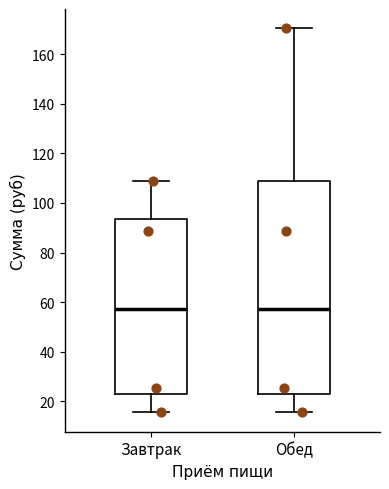

Reading left to right, read every box against the y-axis: the position of its median line, the range the box covers, and the ends of its whiskers. The values are not printed on the chart, so give them approximately, as read against the axis.

Завтрак: median 58, box 24 to 94, whiskers 16 to 108
Обед: median 58, box 24 to 110, whiskers 16 to 170